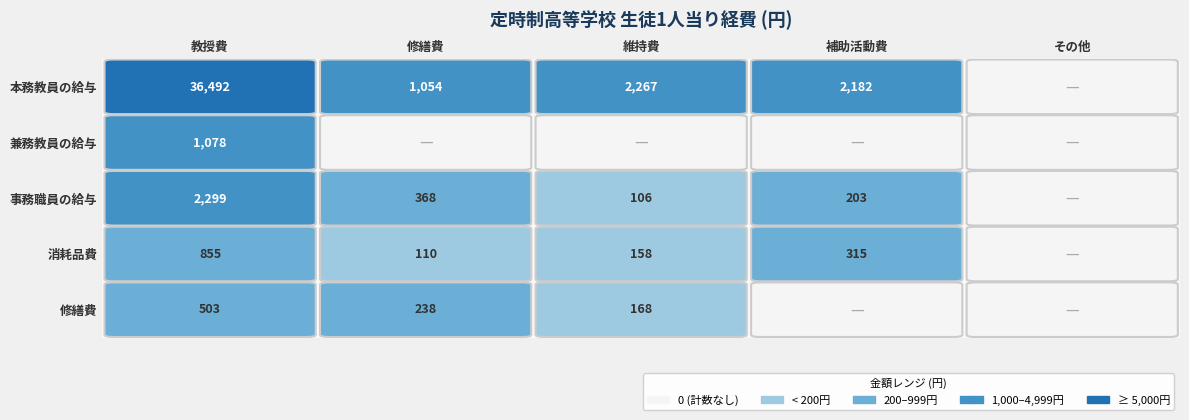

What is the total value across all series at 1?

1770